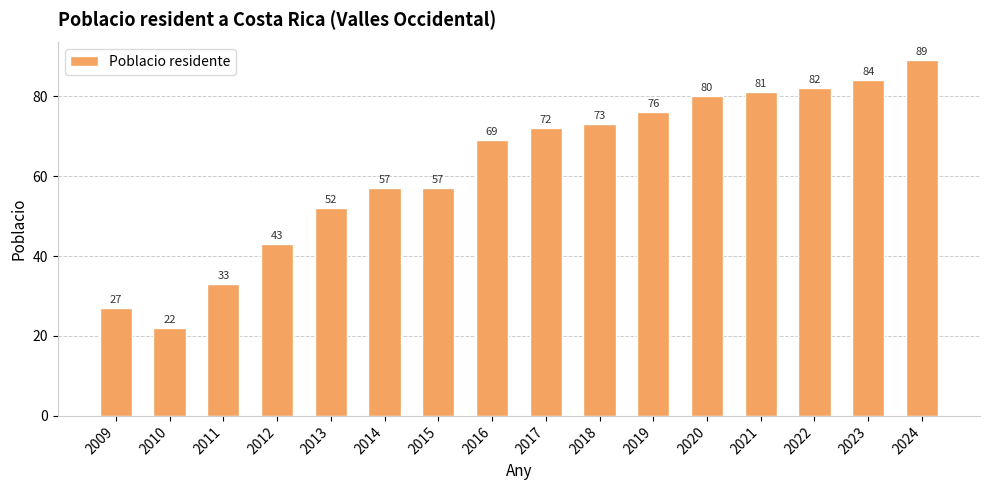

The chart shows a value of 75 at 2012. True or false?

False